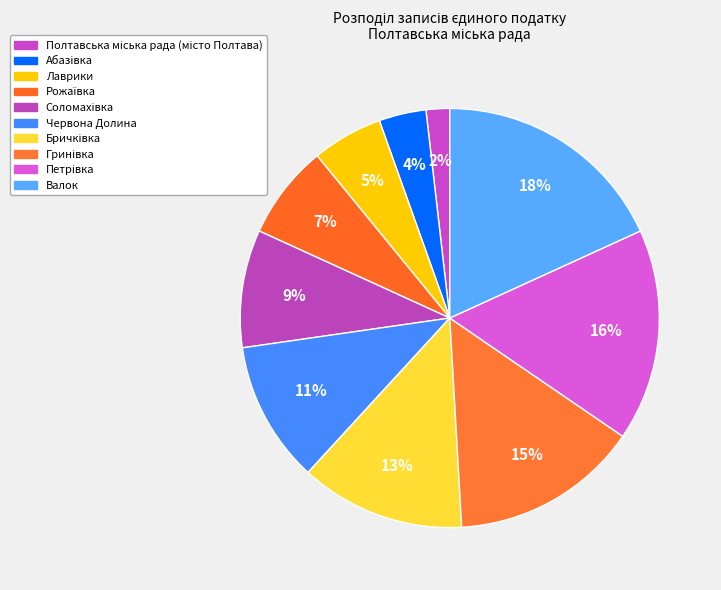

What is the change in value from Соломахівка to Гринівка?

+3